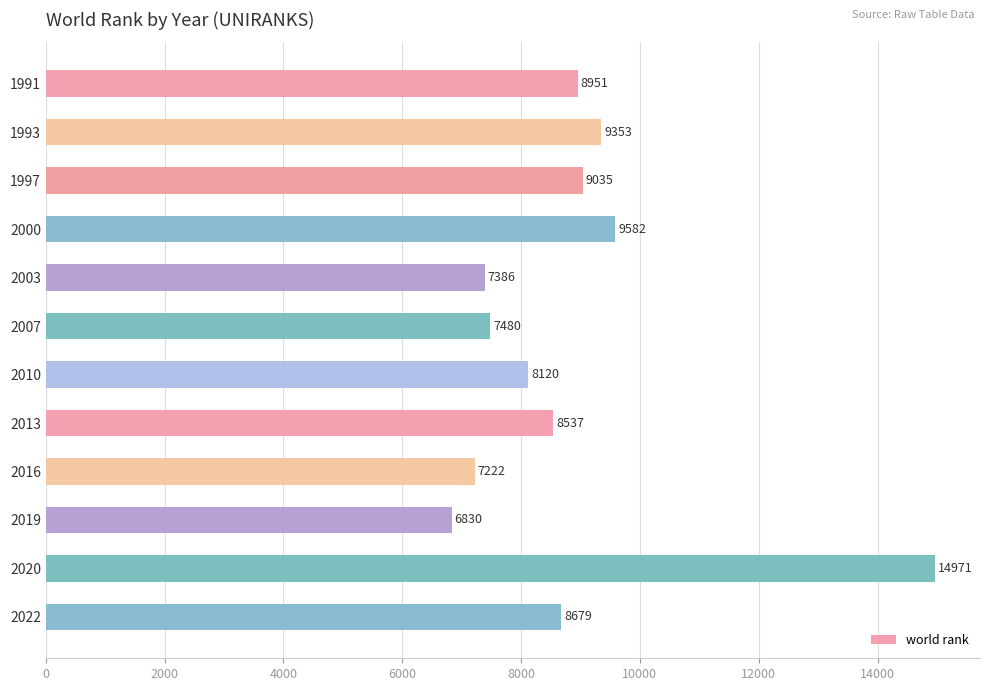

What is the change in value from 2000 to 2019?

-2752